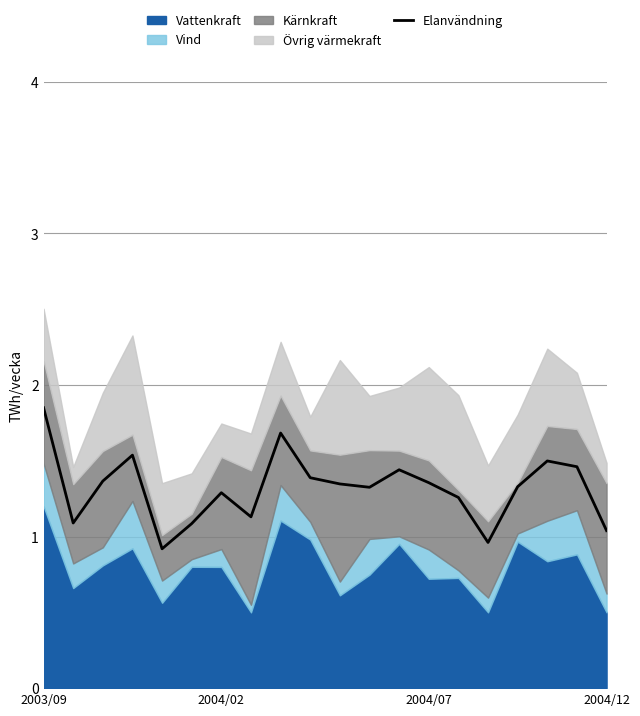

The value of Elanvändning at 2003/09 is 1.2. True or false?

False